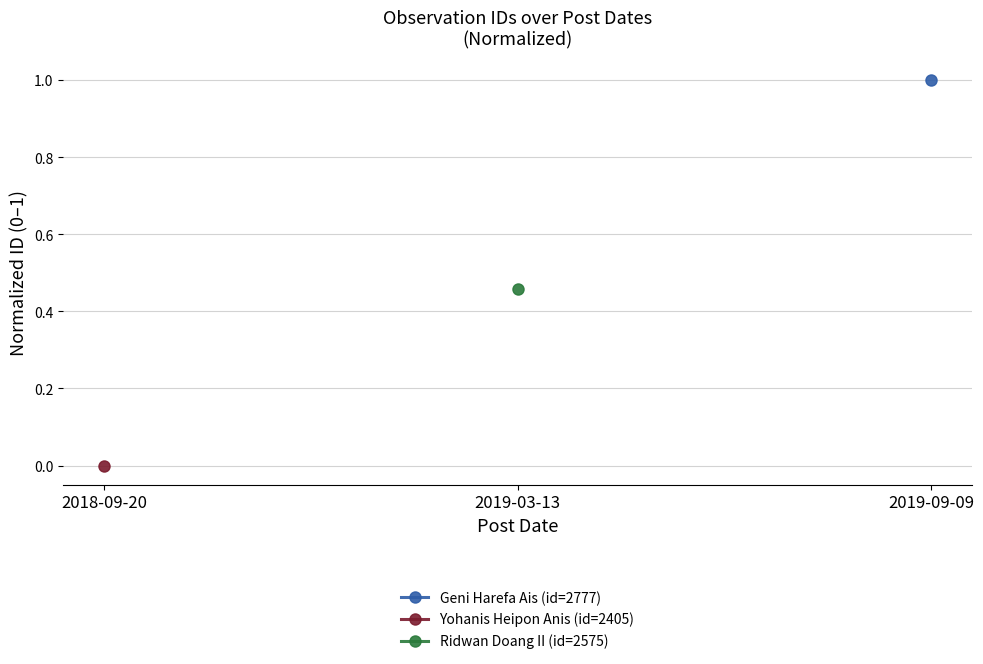

List the labels in order of Yohanis Heipon Anis (id=2405) value, largest first.

2018-09-20, 2019-03-13, 2019-09-09